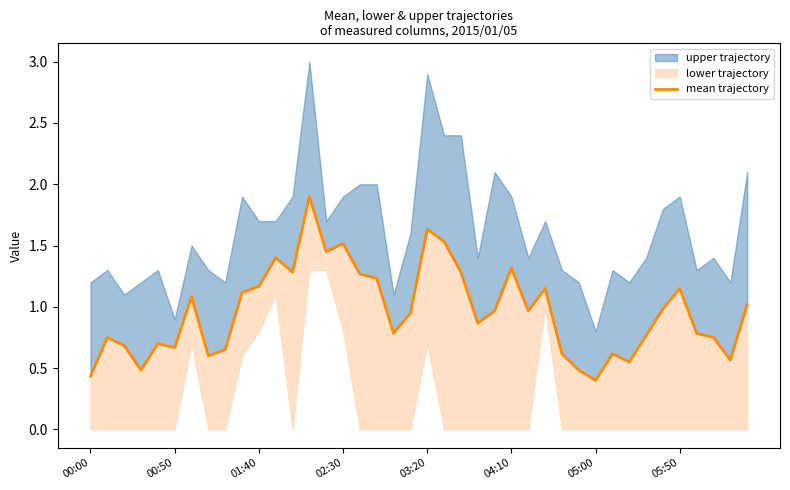

What is the difference between the maximum and minimum values?

1.5